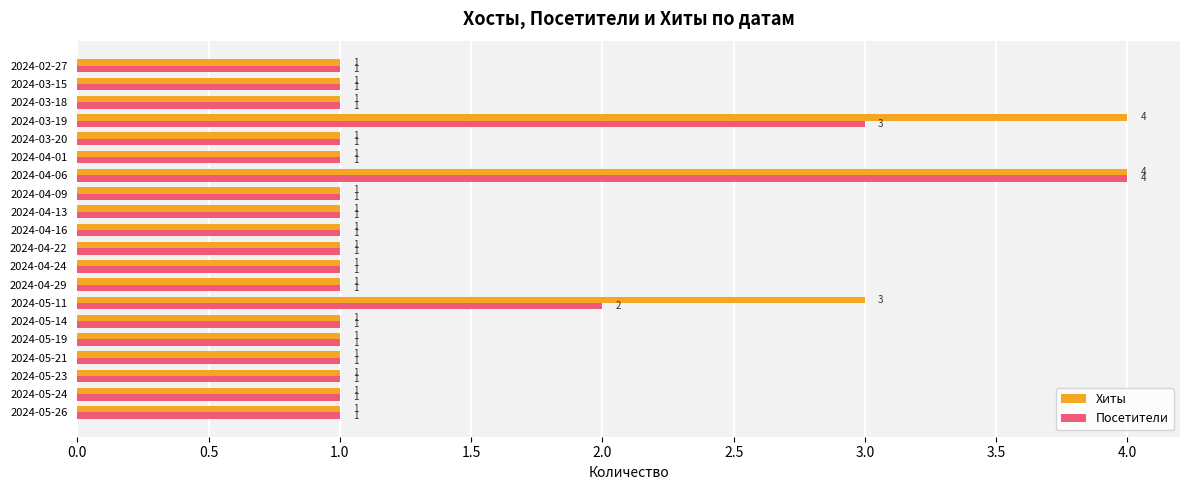

What is the difference between the second highest and minimum values in the Хиты series?

3